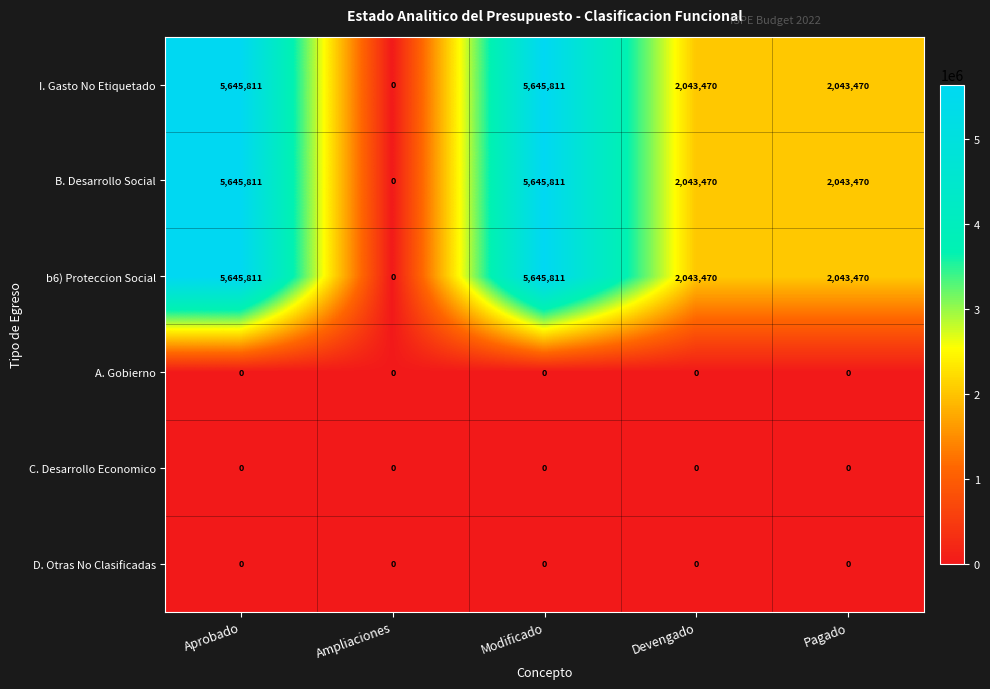

How many b6) Proteccion Social values are between 2043470 and 5645811?

4